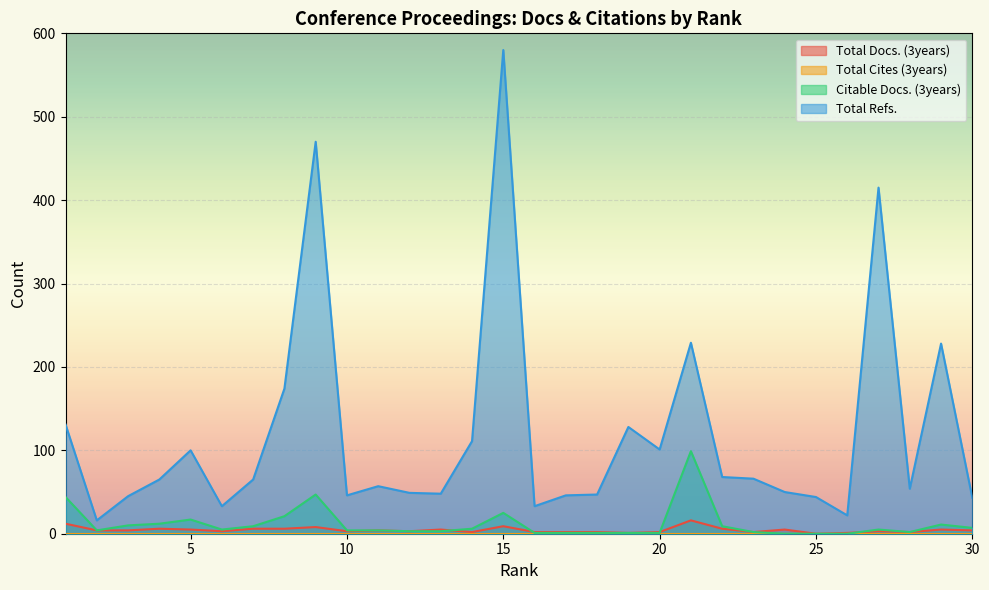

Reading left to right, transcribe all the data shown in this chart.

Total Docs. (3years): 12	4	4	6	5	3	6	6	8	3	4	3	5	2	9	2	2	2	1	2	16	6	2	5	0	1	3	2	5	4
Citable Docs. (3years): 44	4	10	12	17	5	9	21	47	4	4	3	3	6	25	1	1	1	1	1	99	9	2	0	0	0	5	2	11	7
Total Refs.: 131	16	45	65	100	33	65	174	470	46	57	49	48	111	580	33	46	47	128	101	229	68	66	50	44	22	415	54	228	43